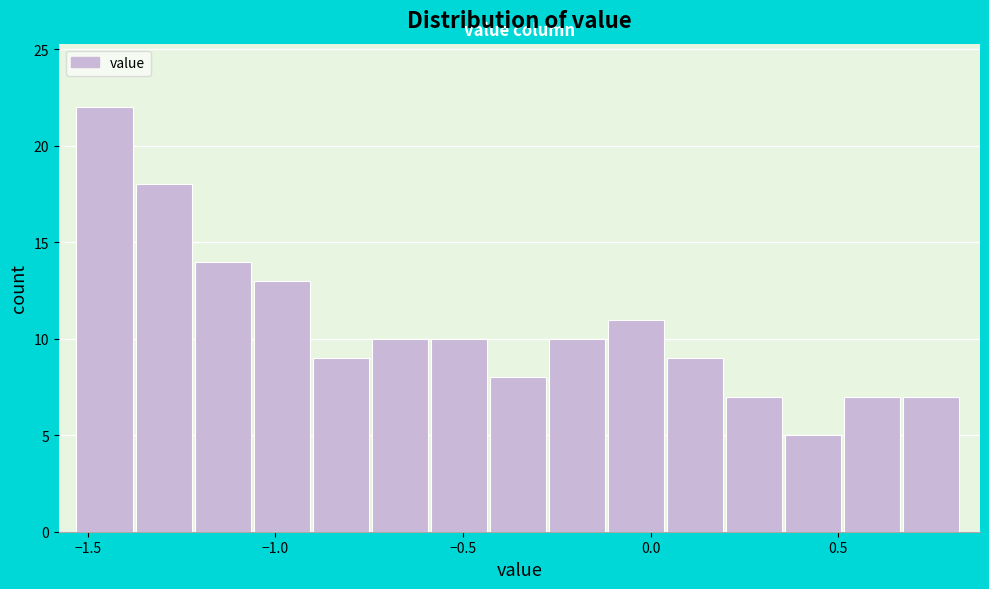

Around what value on the x-axis is the tallest bar? Give the approximate position of its centre, as read against the axis.

-1.45